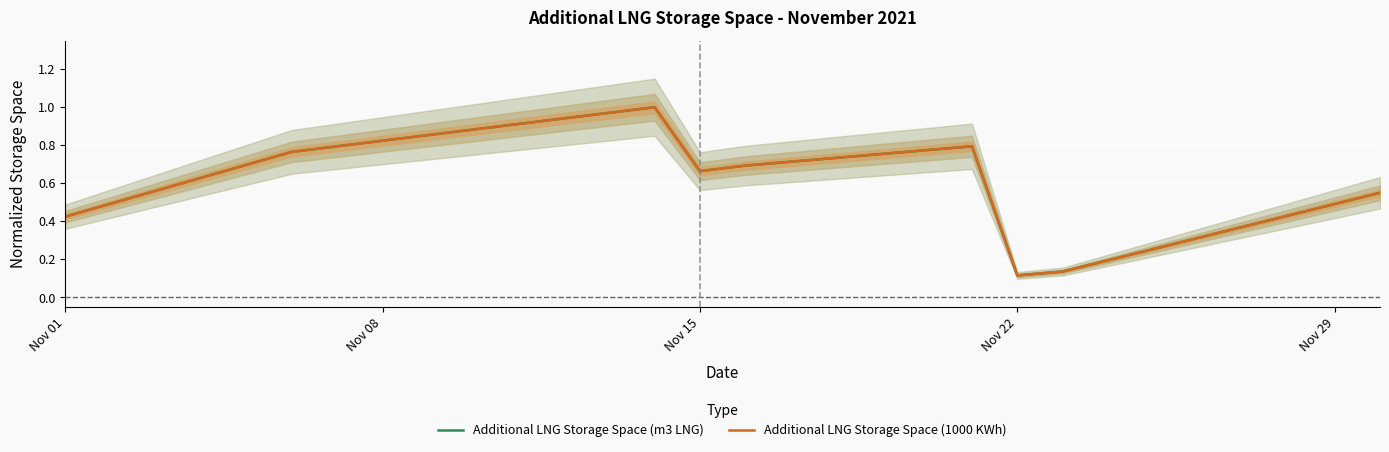

How many lines are shown in the chart?

2